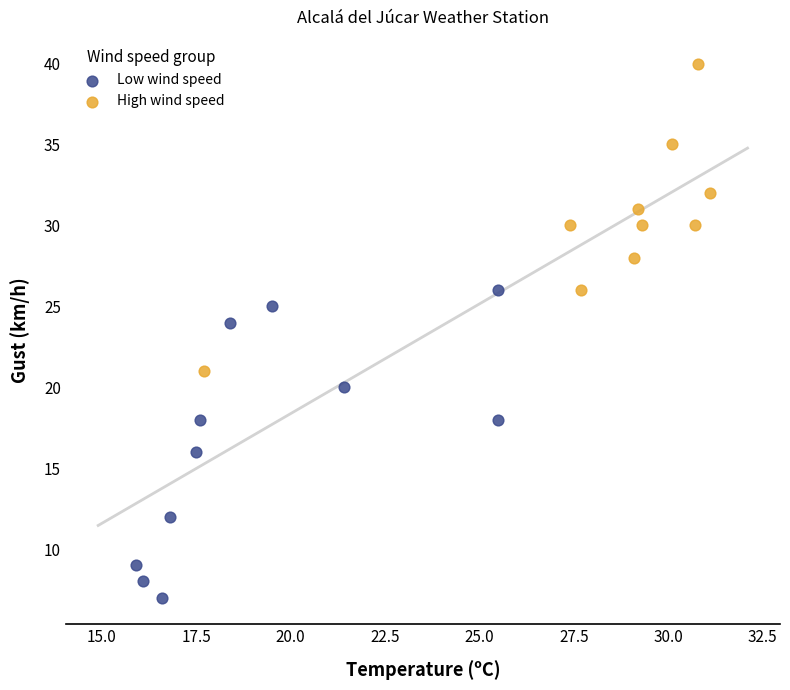

Which series contains the highest Y value?

High wind speed